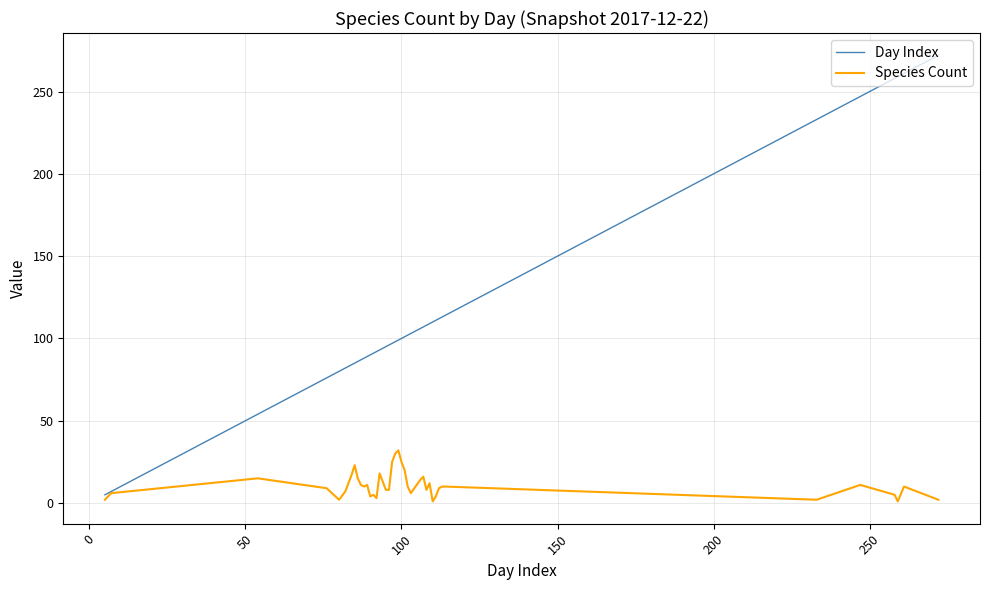

Rank the series by their maximum value, from lowest to highest.

Species Count, Day Index